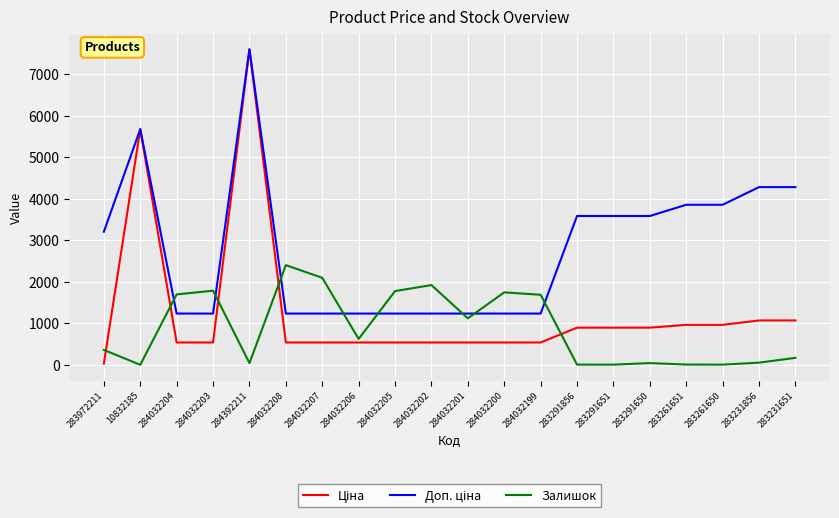

The value of Залишок at 284032201 is 1120.0. True or false?

True